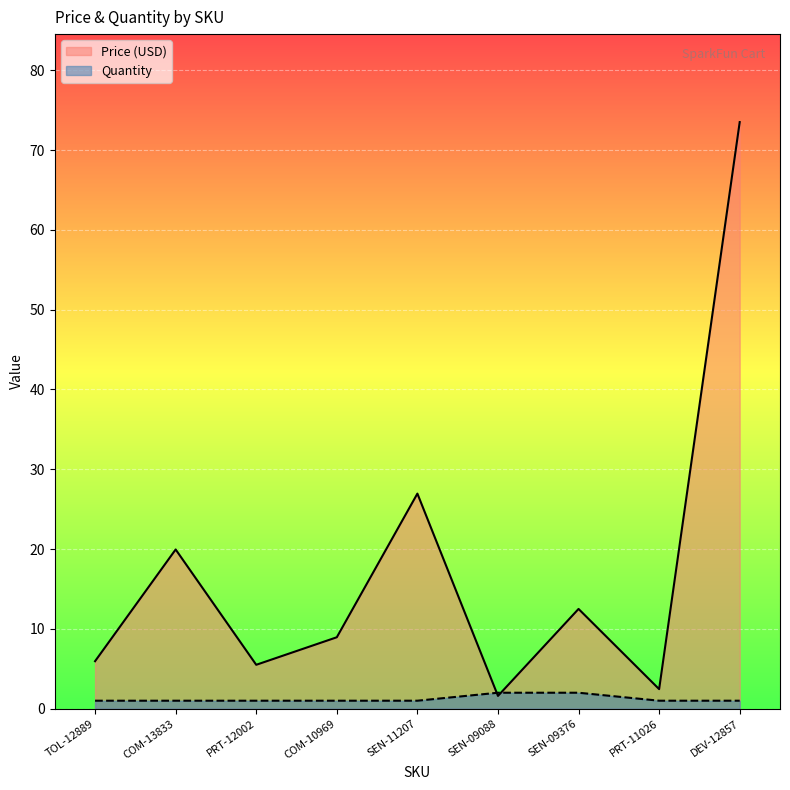

Which series has the largest total across all categories?

Price (USD)